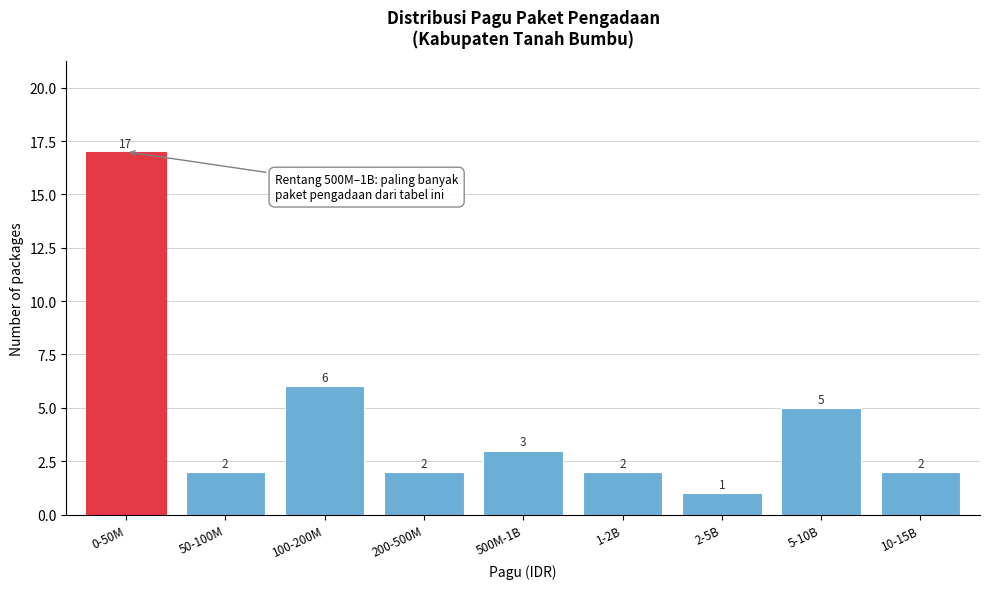

Reading left to right, transcribe all the data shown in this chart.

0-50M=17	50-100M=2	100-200M=6	200-500M=2	500M-1B=3	1-2B=2	2-5B=1	5-10B=5	10-15B=2